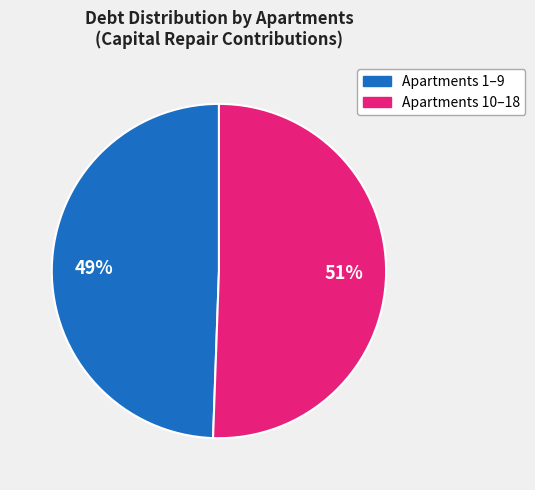

Does any single category account for the majority?

Yes